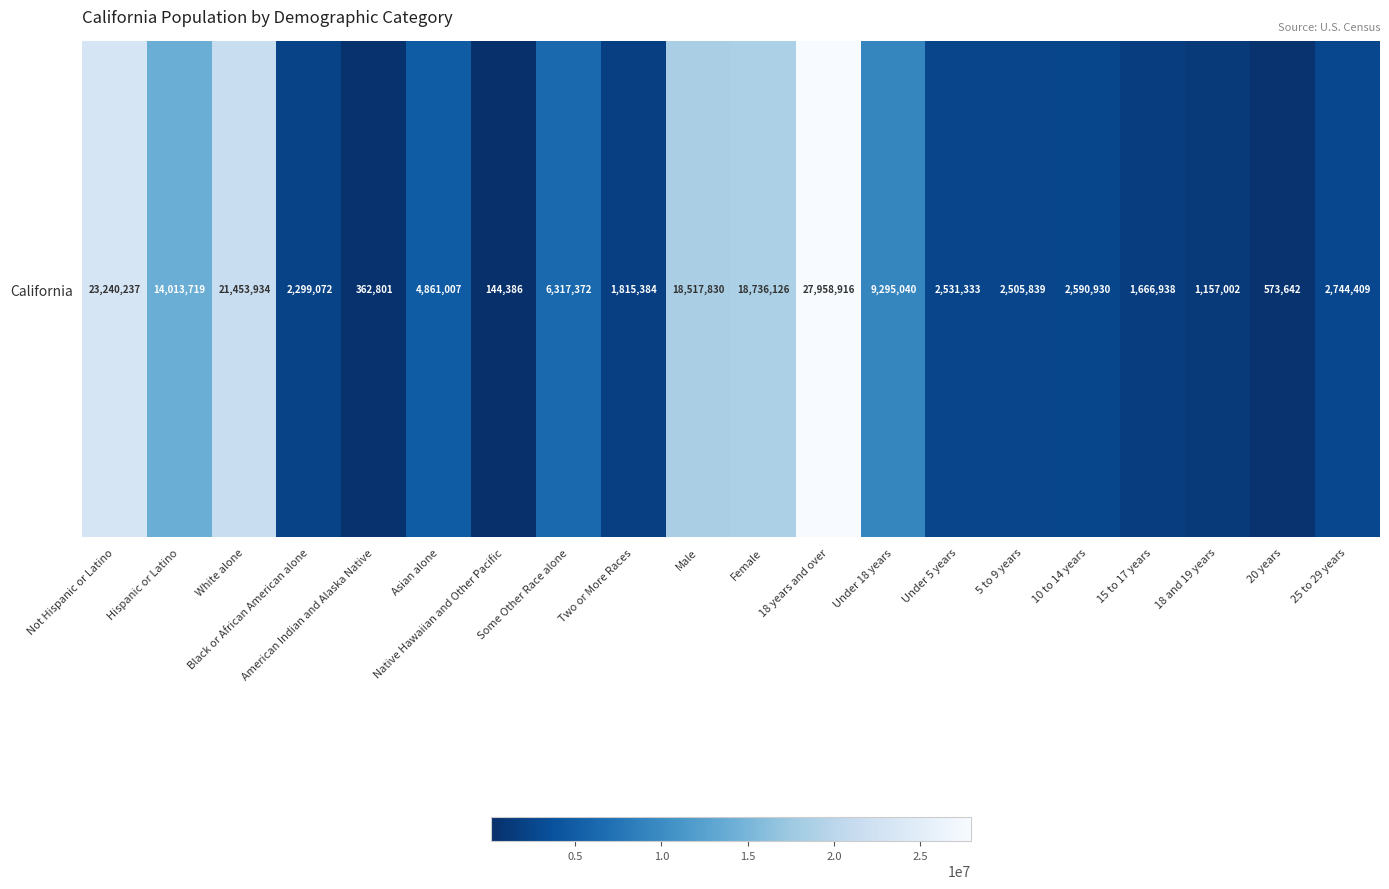

What is the difference between the second highest and second lowest values?

22877436